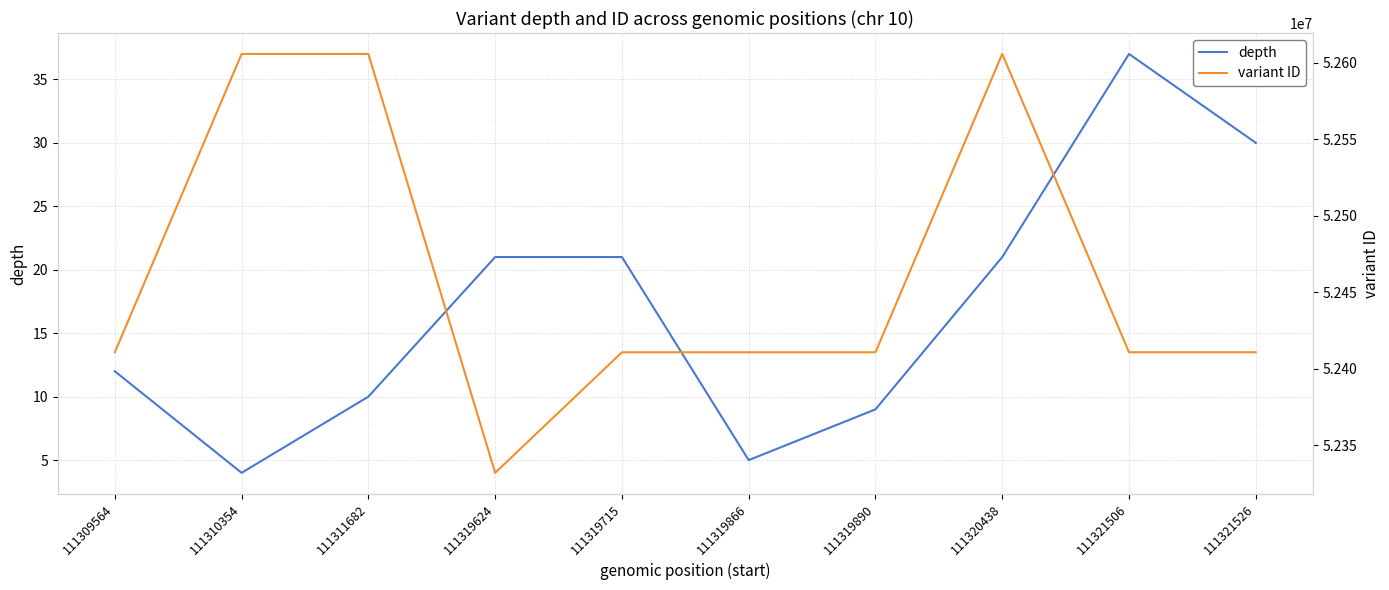

Which series has the widest spread of values?

variant ID